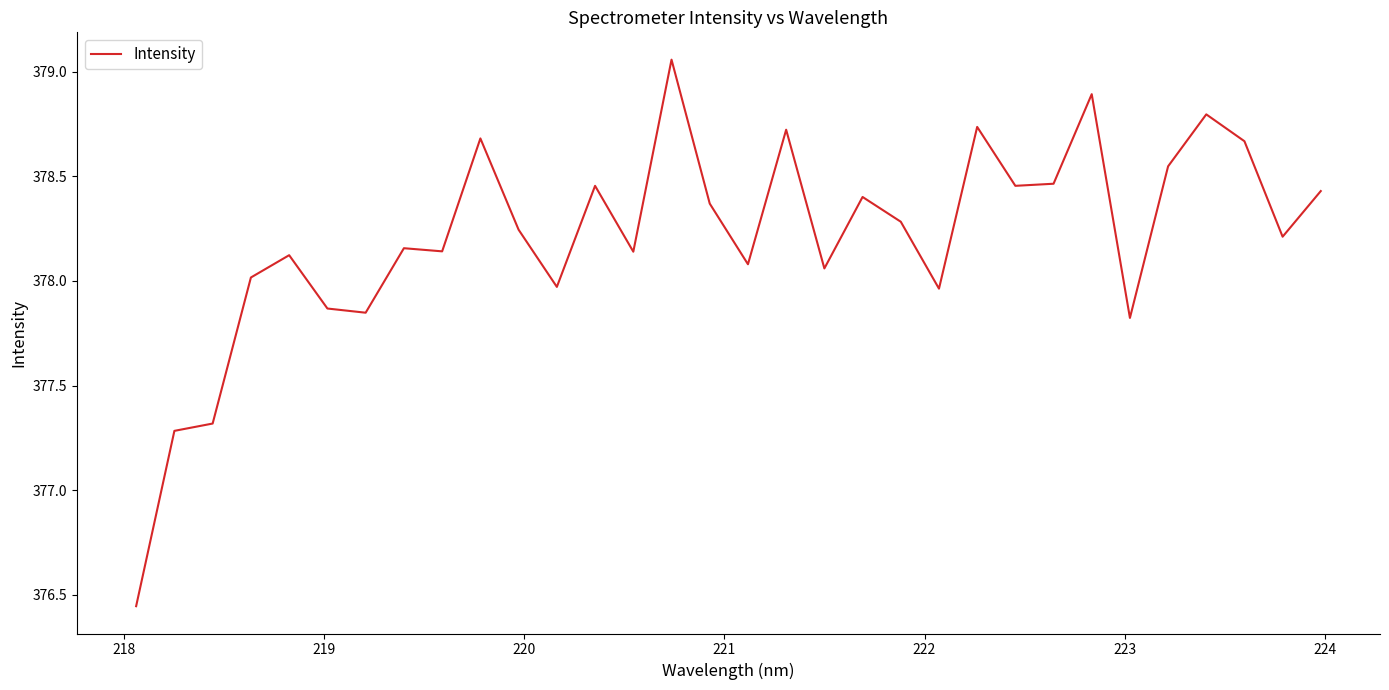

What is the sum of all values?

12102.7